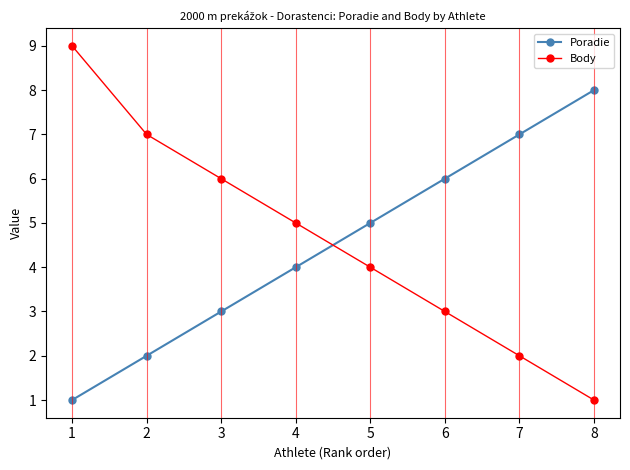

What is the value of the Poradie point at the 4th from the left?

4